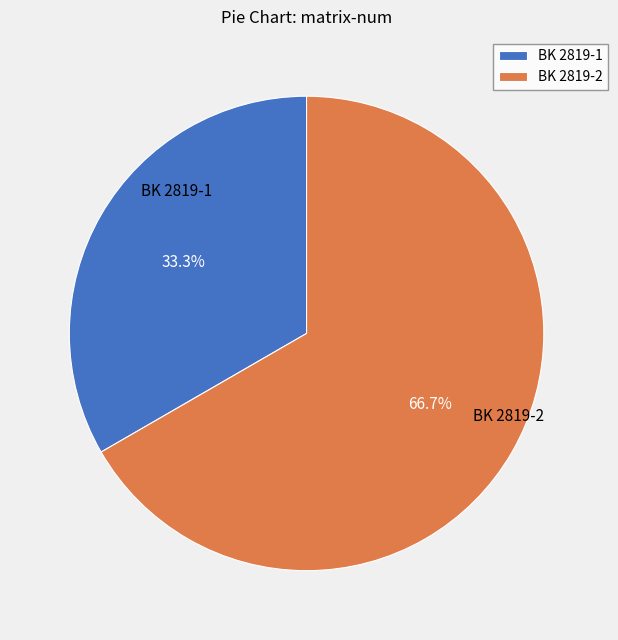

What is the smallest slice in the pie chart?

BK 2819-1